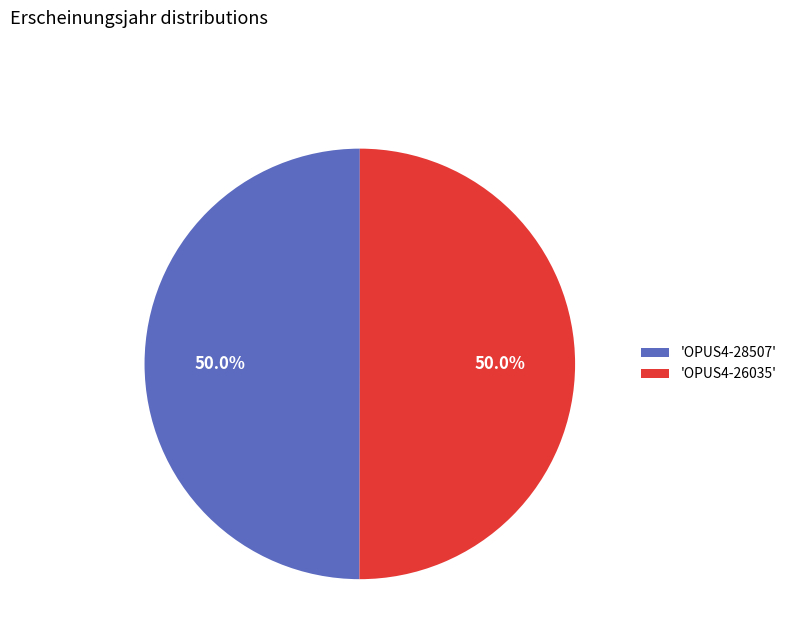

What is the ratio of the value at 'OPUS4-26035' to the value at 'OPUS4-28507'?

1.0